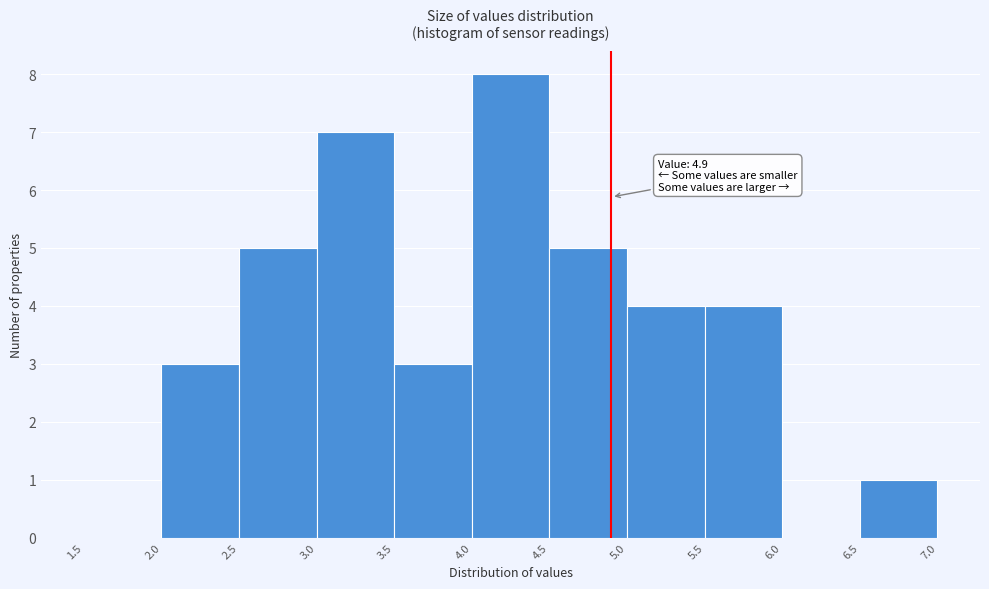

Over which range of the x-axis is the bar tallest?

4.0 to 4.5